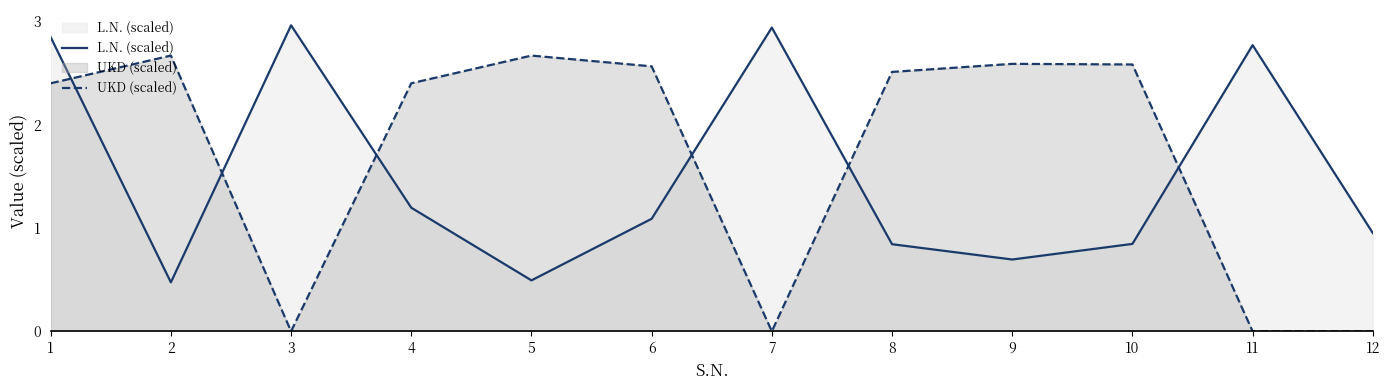

At which label does UKD (scaled) first exceed 2?

1